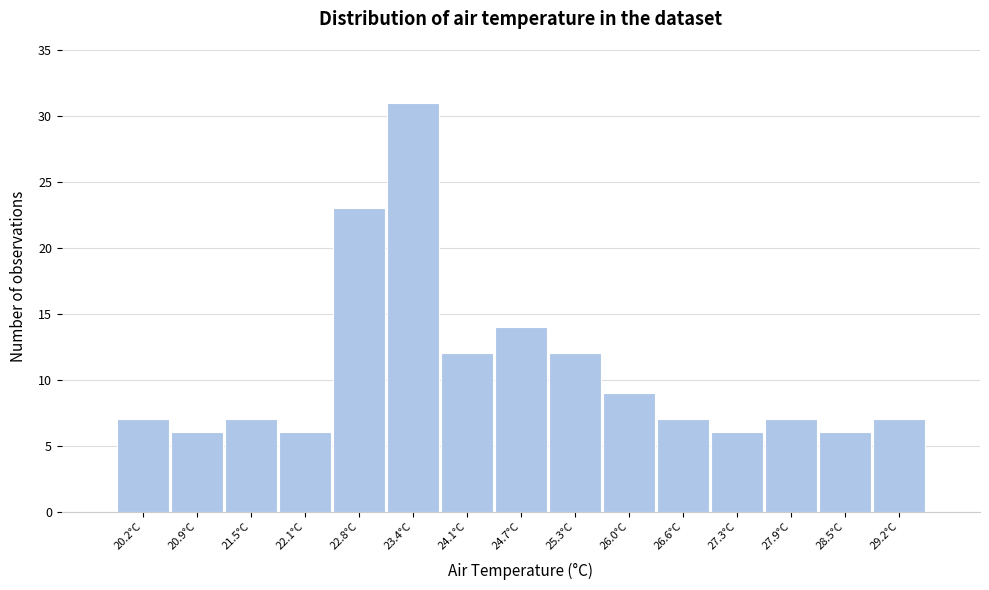

Reading left to right, transcribe this chart: for each bar, give the range it covers on the x-axis and its height. Neither the bar edges nor the heights are printed on the chart, so give them approximately, as read against the axes.

19.90 to 20.54: 7
20.54 to 21.18: 6
21.18 to 21.82: 7
21.82 to 22.46: 6
22.46 to 23.10: 23
23.10 to 23.74: 31
23.74 to 24.38: 12
24.38 to 25.02: 14
25.02 to 25.66: 12
25.66 to 26.30: 9
26.30 to 26.94: 7
26.94 to 27.58: 6
27.58 to 28.22: 7
28.22 to 28.86: 6
28.86 to 29.50: 7